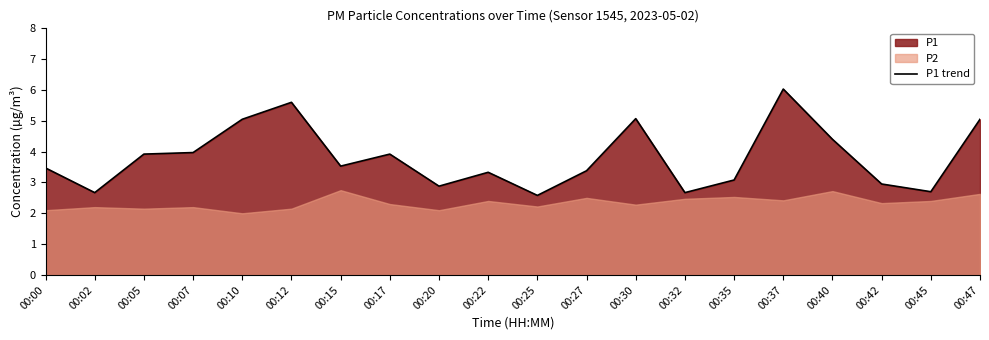

What is the difference between the values at 00:42 and 00:05?

1.0